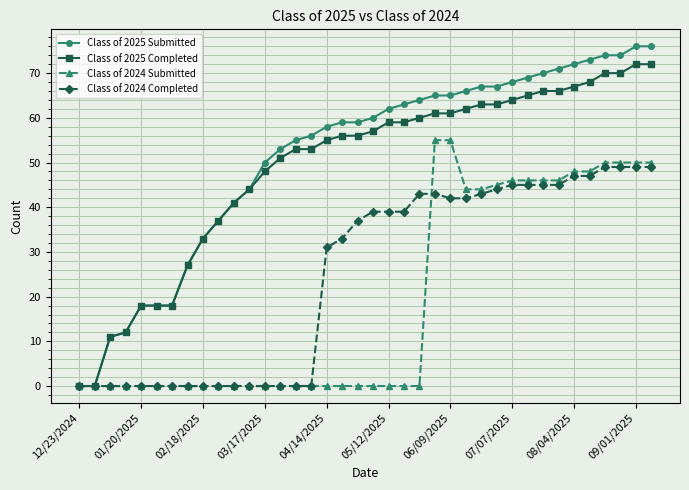

What is the value of the Class of 2025 Submitted point at the 35th from the left?

74